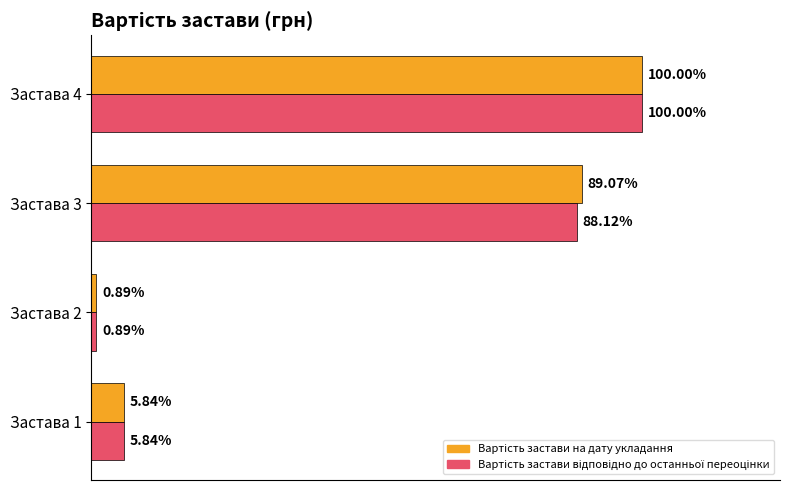

How many values in the Вартість застави відповідно до останньої переоцінки series exceed 32139800?

1